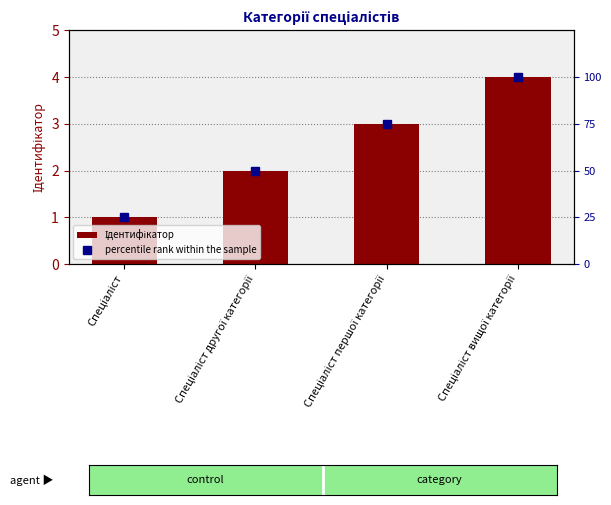

What position from the right is Спеціаліст вищої категорії?

1